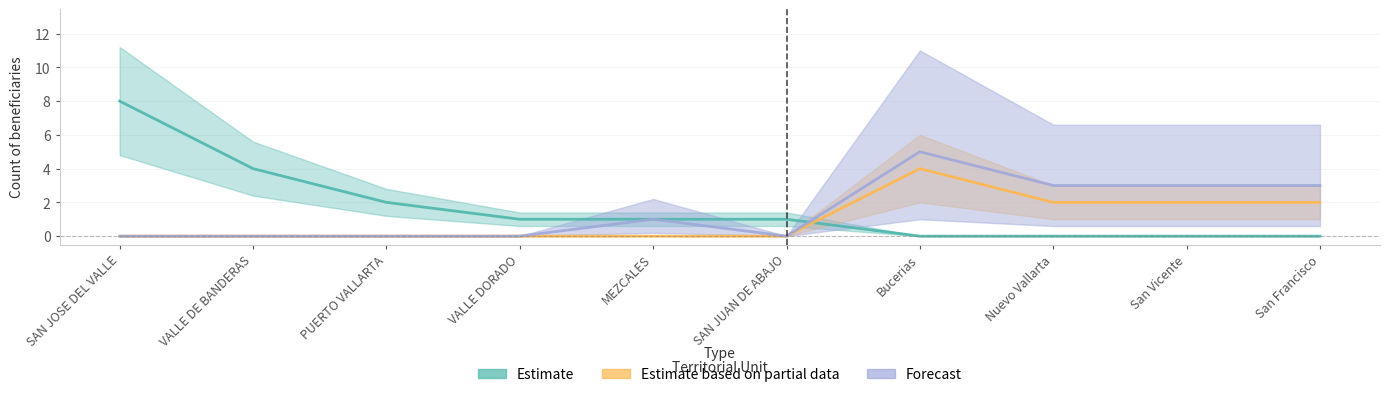

Which series has the widest spread of values?

Estimate